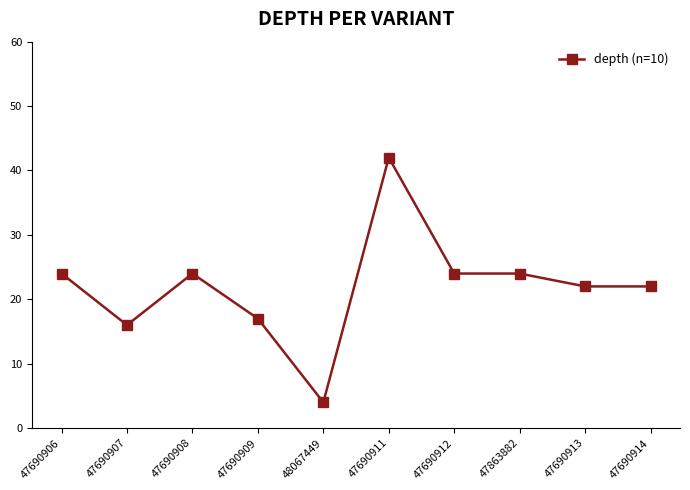

What position from the left is 47690909?

4